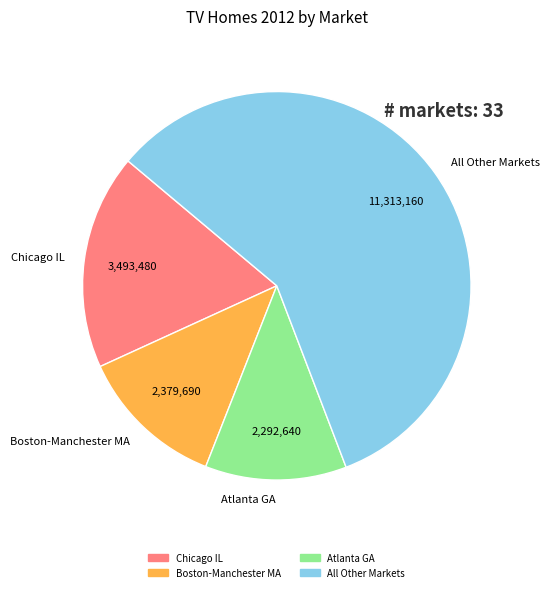

What is the majority slice?

All Other Markets